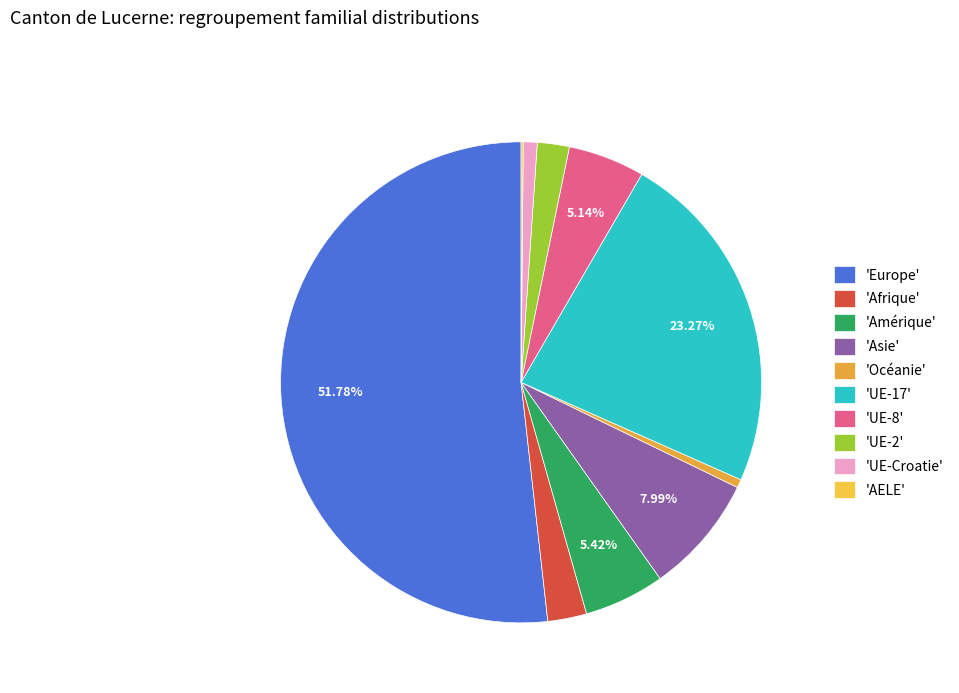

What is the smallest slice in the pie chart?

AELE